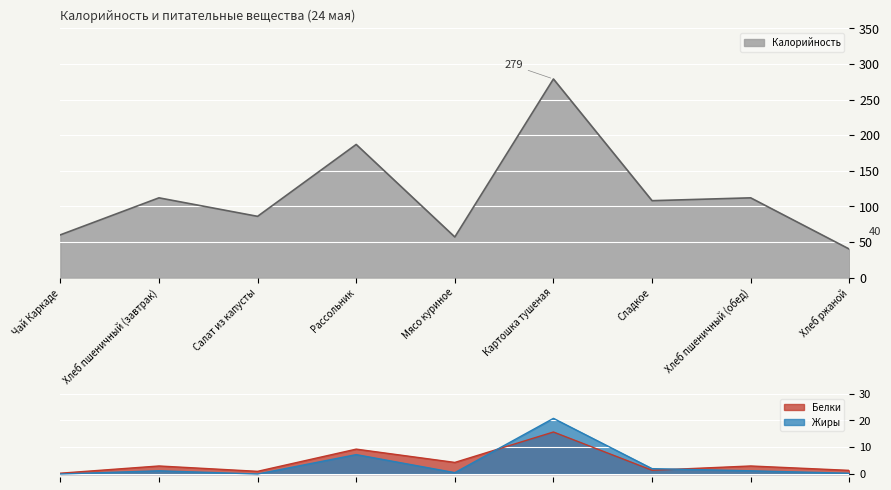

What is the value of the Белки point at the 5th from the left?

4.3